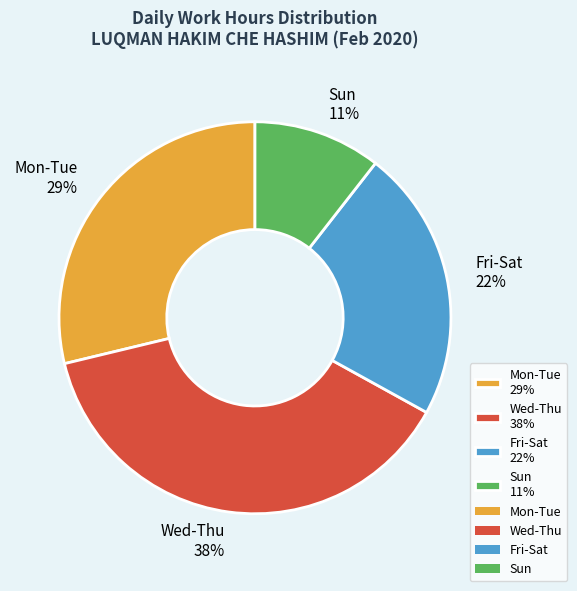

Which has a higher value, Mon-Tue 29% or Sun 11%?

Mon-Tue 29%